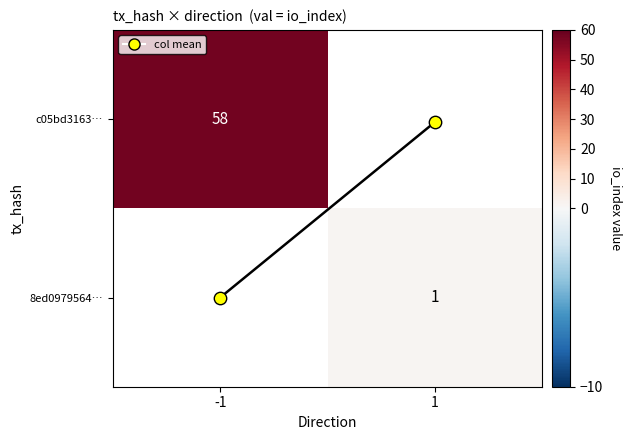

How many series are shown in this chart?

3